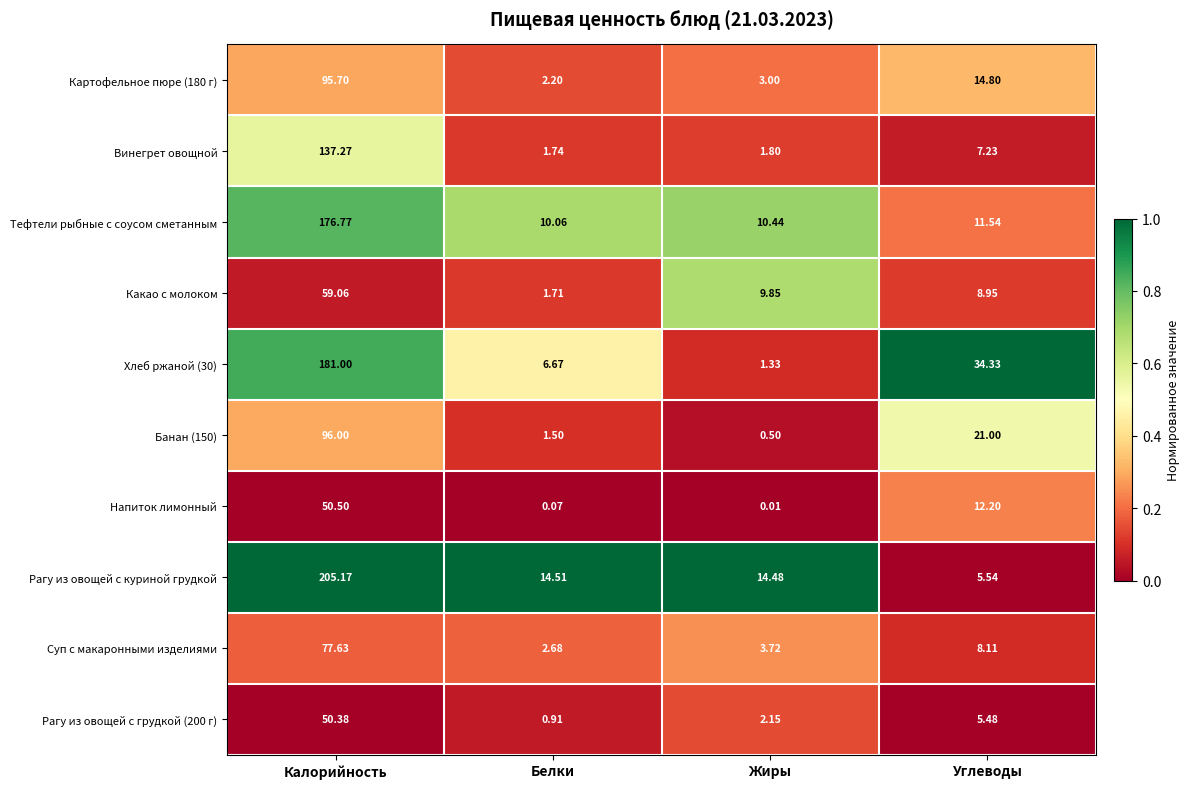

At which label is Напиток лимонный closest to 25?

Углеводы